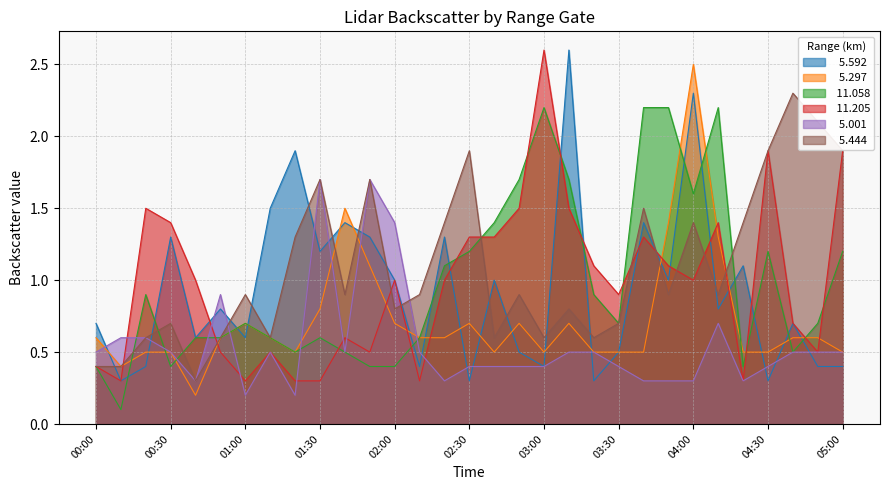

How many times do   5.444 and   5.297 cross each other?

4